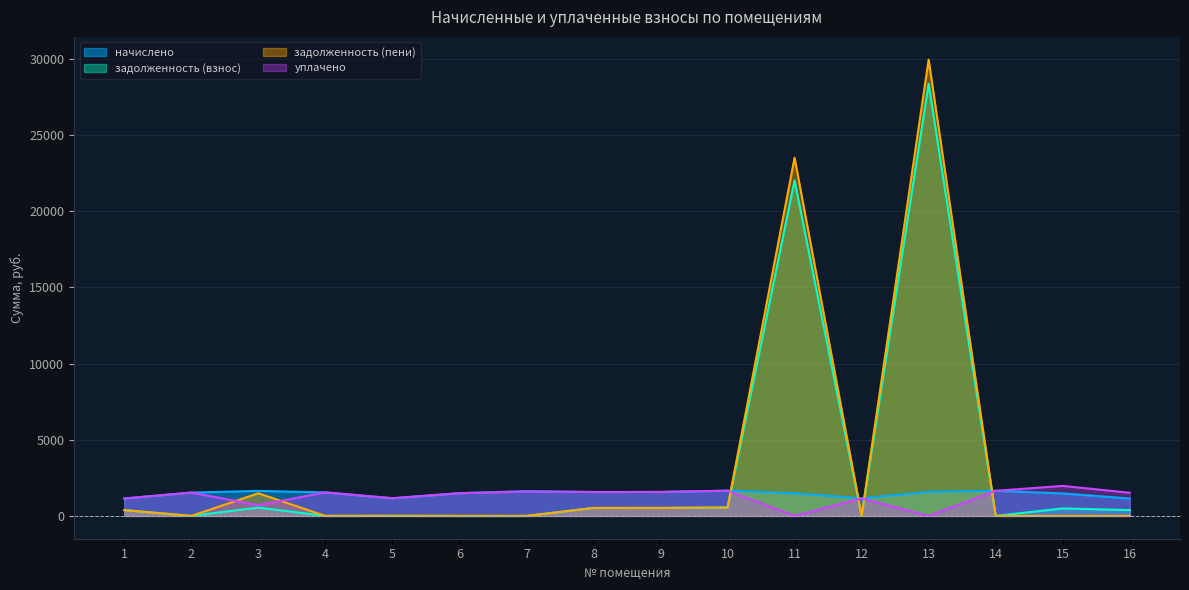

Between 3 and 16, which series saw the biggest shift?

задолженность (пени)